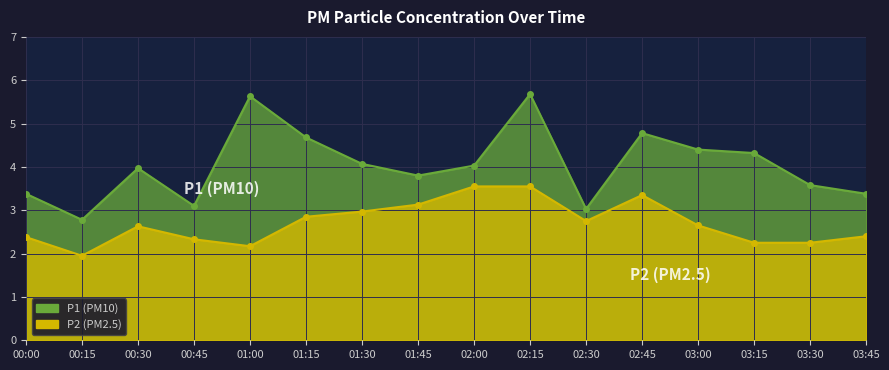

Reading left to right, list all the values displayed in this chart.

P1: 00:00=3.4	00:15=2.8	00:30=4.0	00:45=3.1	01:00=5.6	01:15=4.7	01:30=4.1	01:45=3.8	02:00=4.0	02:15=5.7	02:30=3.0	02:45=4.8	03:00=4.4	03:15=4.3	03:30=3.6	03:45=3.4
P2: 00:00=2.4	00:15=1.9	00:30=2.6	00:45=2.3	01:00=2.2	01:15=2.9	01:30=3.0	01:45=3.1	02:00=3.5	02:15=3.5	02:30=2.8	02:45=3.4	03:00=2.6	03:15=2.2	03:30=2.2	03:45=2.4